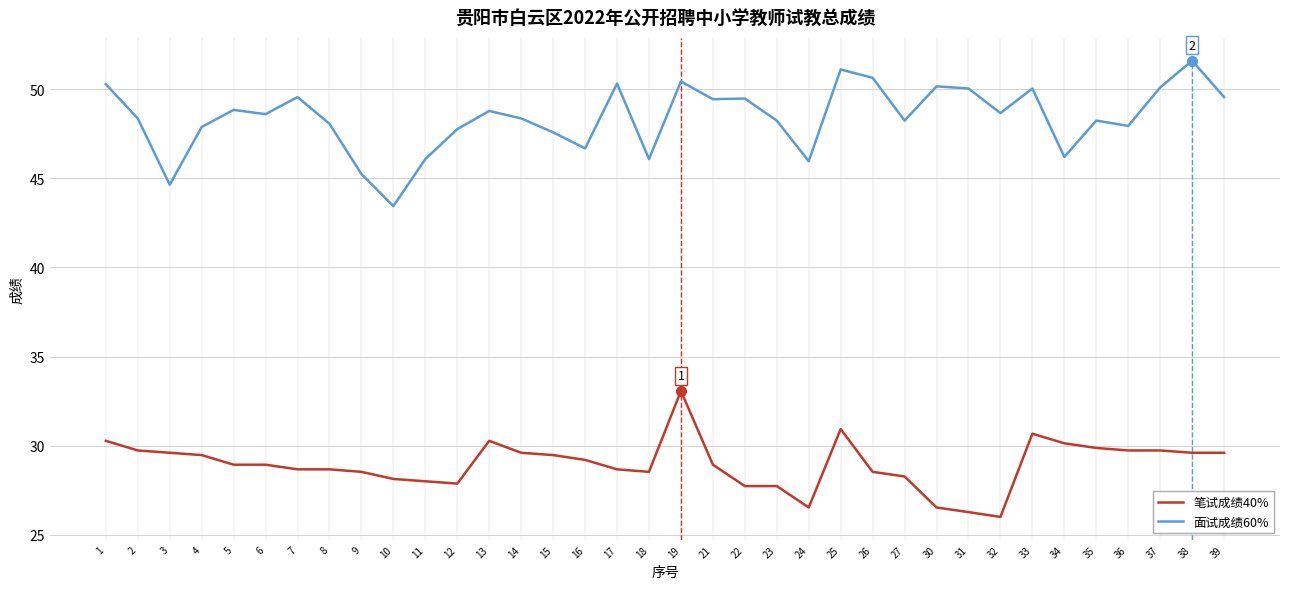

True or false: 面试成绩60% has a value of 48.4 at 2.

True